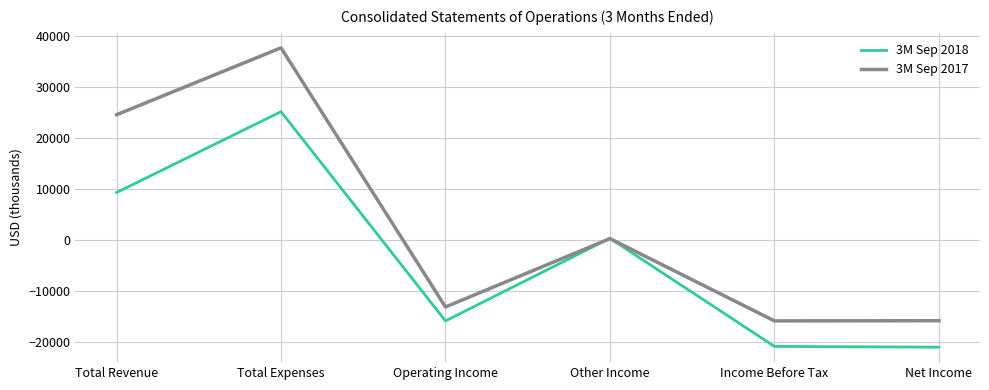

True or false: 3M Sep 2017 has a value of 283 at Other Income.

True